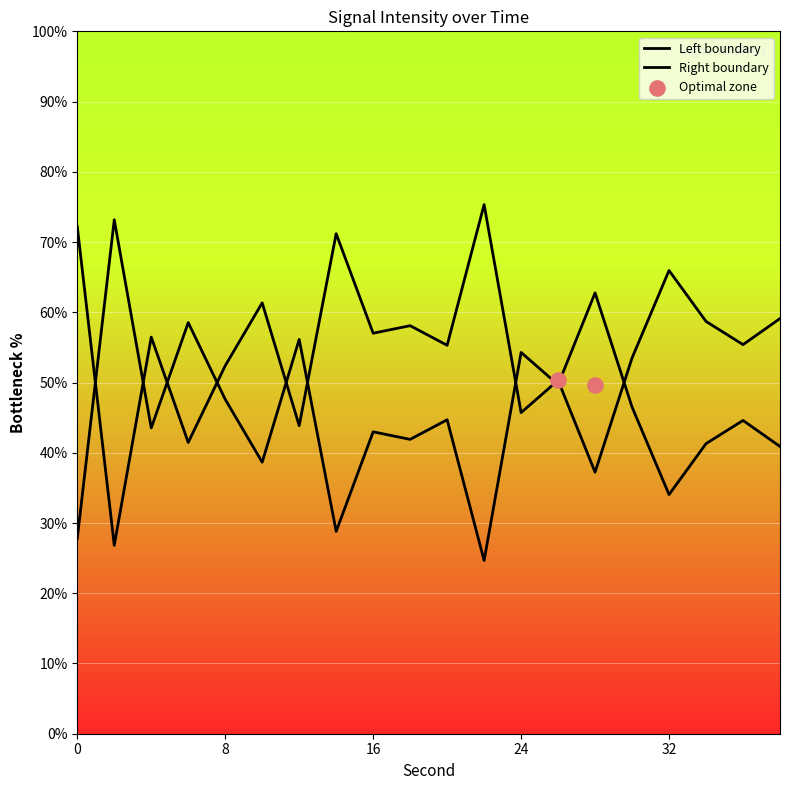

What is the change in value from 2 to 24?

+18.9